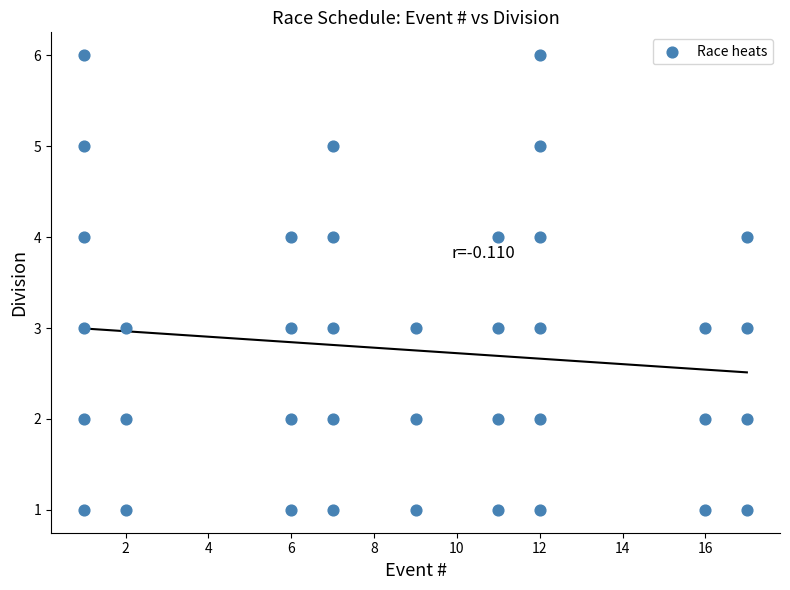

What is the range of X values (max minus min)?

16